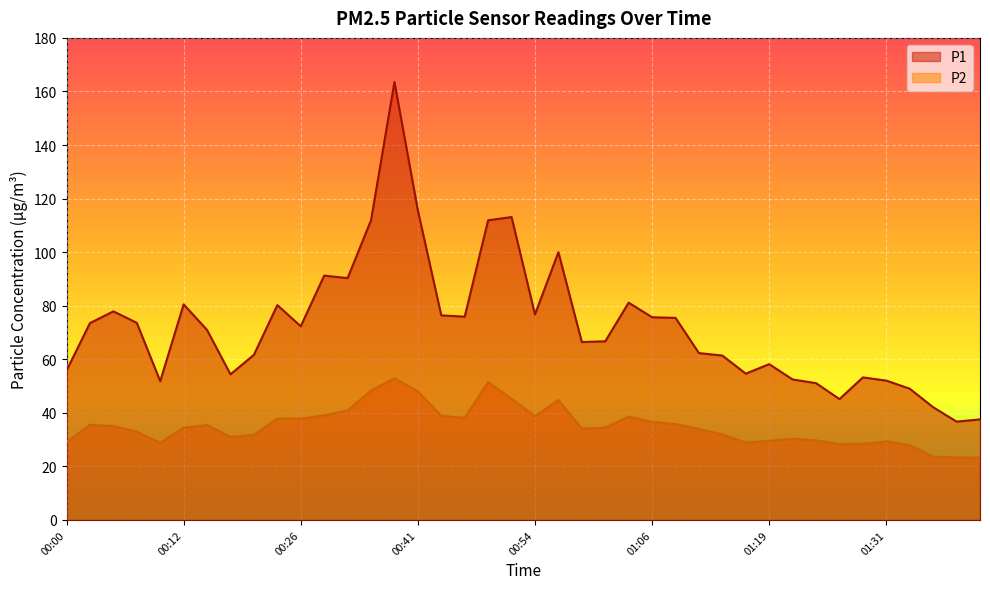

Count the number of categories in the chart.

40